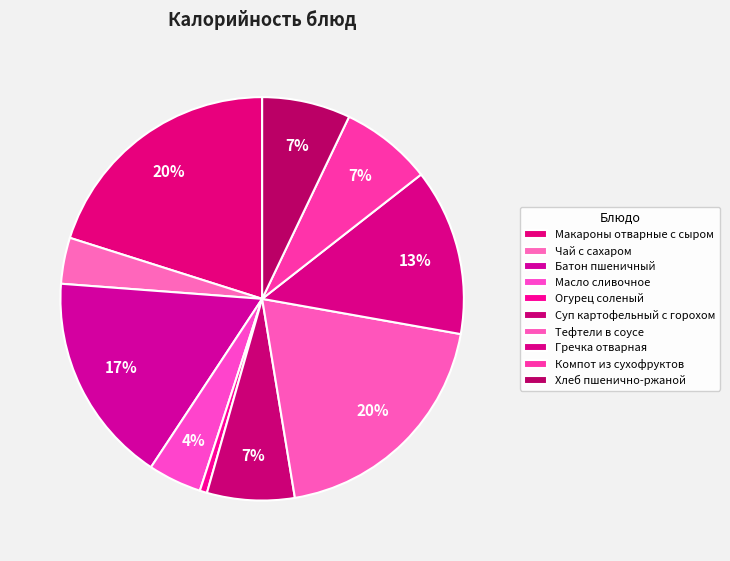

Which slice is the largest?

Макароны отварные с сыром